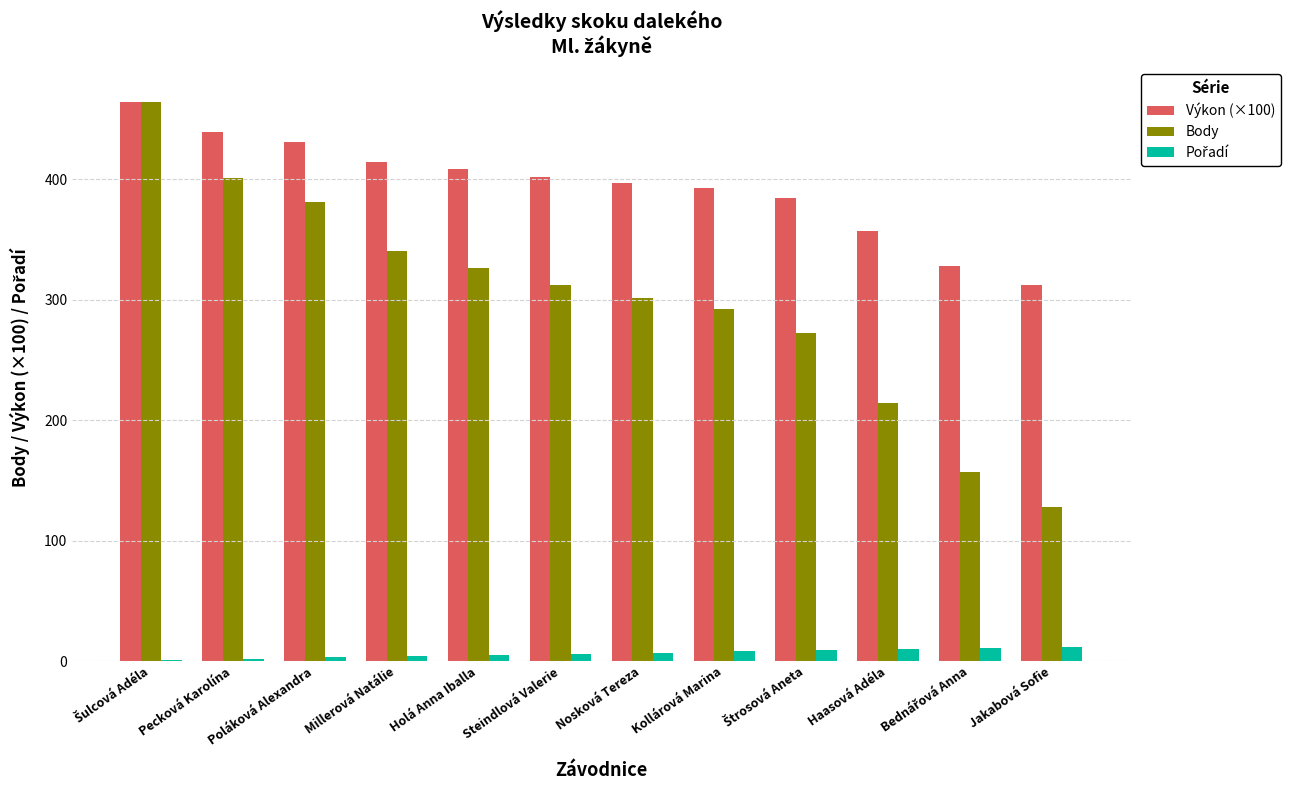

Does the chart contain stacked bars?

No